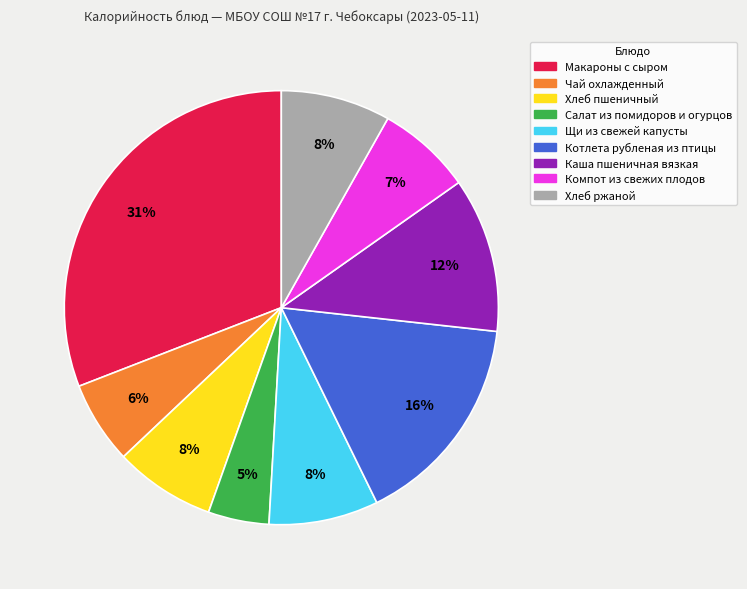

What is the ratio of the value at Хлеб ржаной to the value at Каша пшеничная вязкая?

0.7